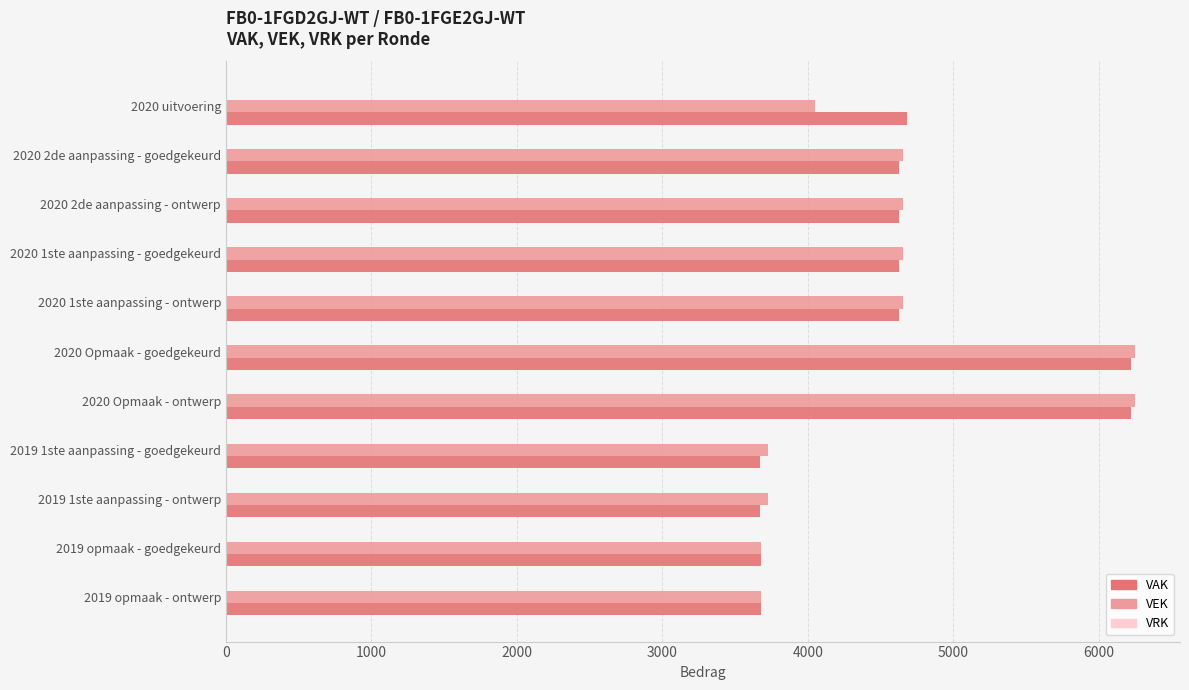

The value of VEK at 2019 1ste aanpassing - ontwerp is 2447. True or false?

False